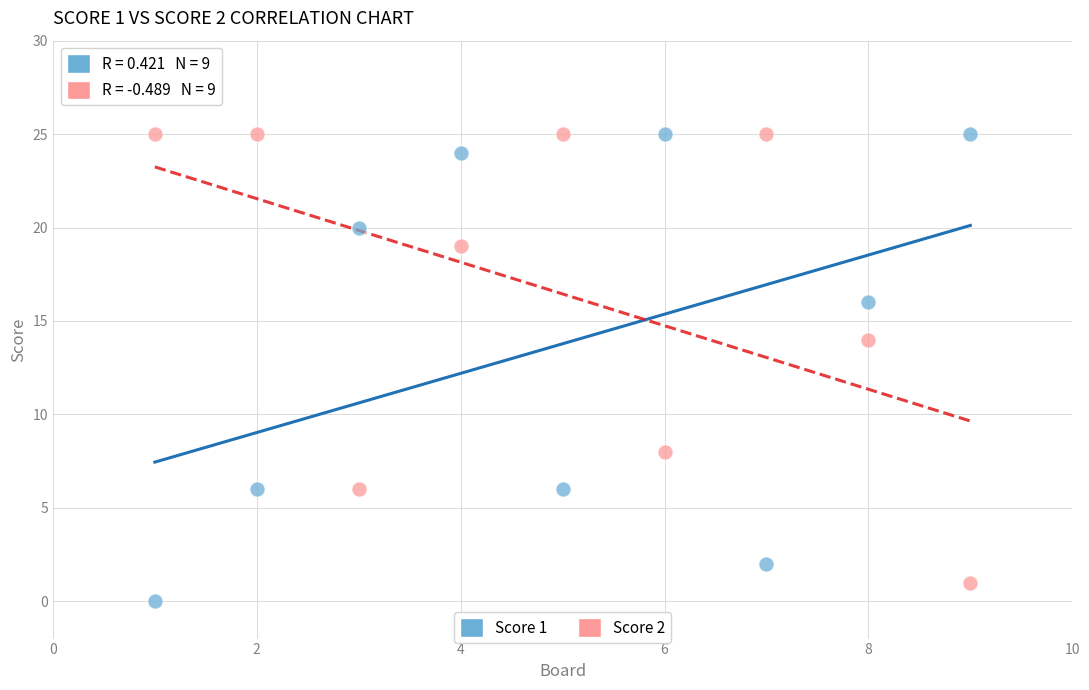

Which series has the widest spread of Y values?

Score 1